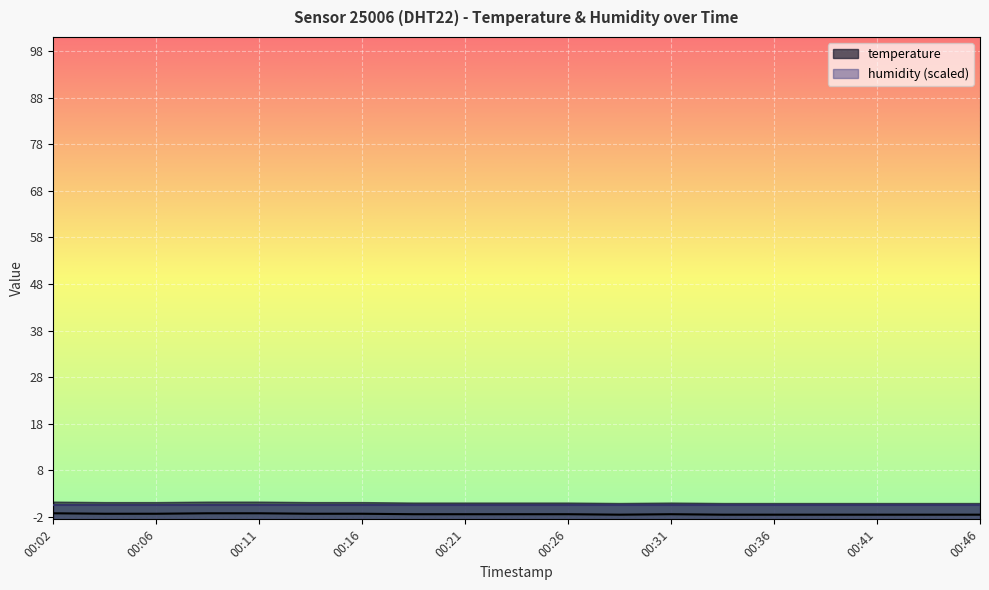

Rank the categories by value from highest to lowest.

00:02, 00:09, 00:11, 00:04, 00:06, 00:14, 00:16, 00:19, 00:21, 00:23, 00:26, 00:31, 00:28, 00:33, 00:36, 00:38, 00:41, 00:43, 00:46